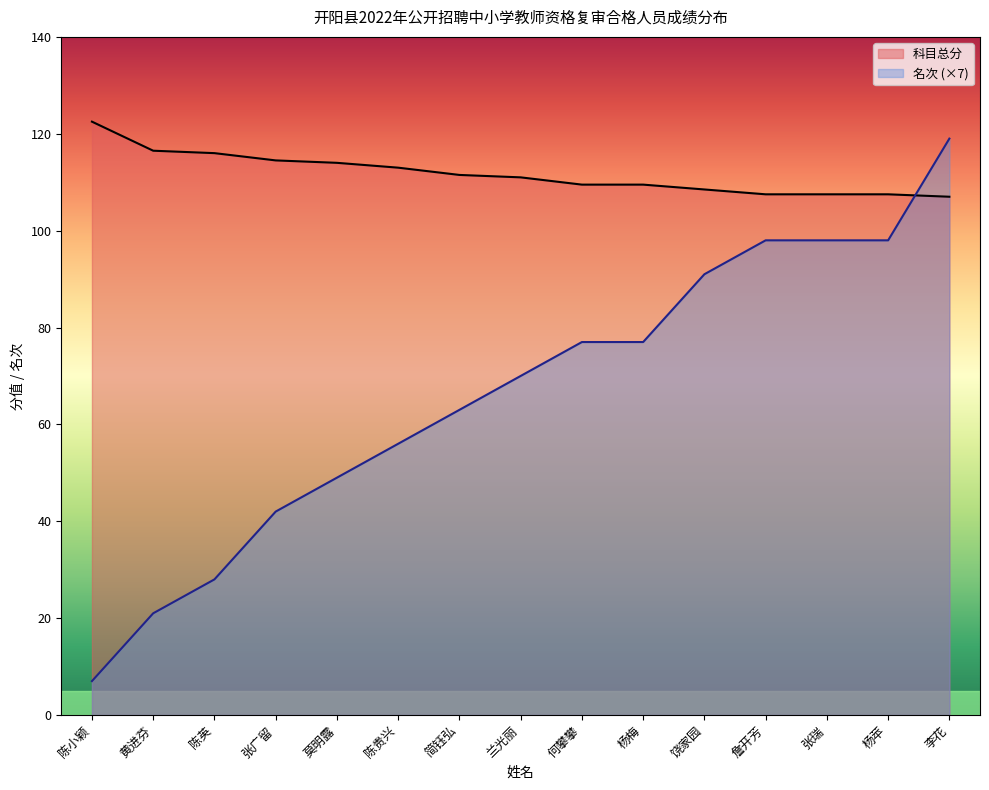

At how many categories does at least one series exceed 75?

15